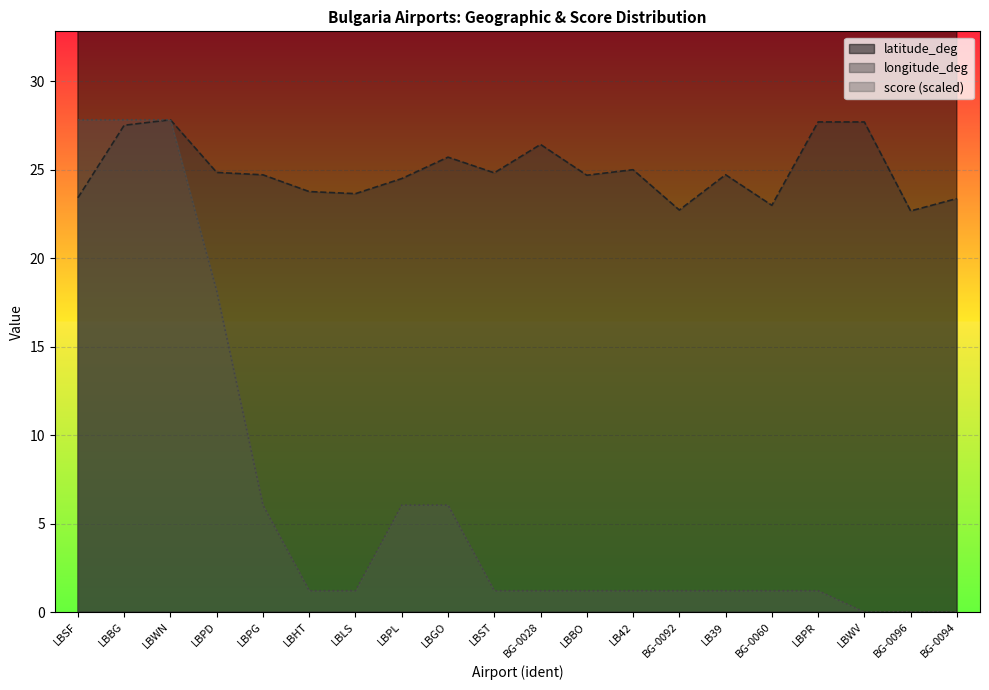

What is the greatest value displayed?

43.5